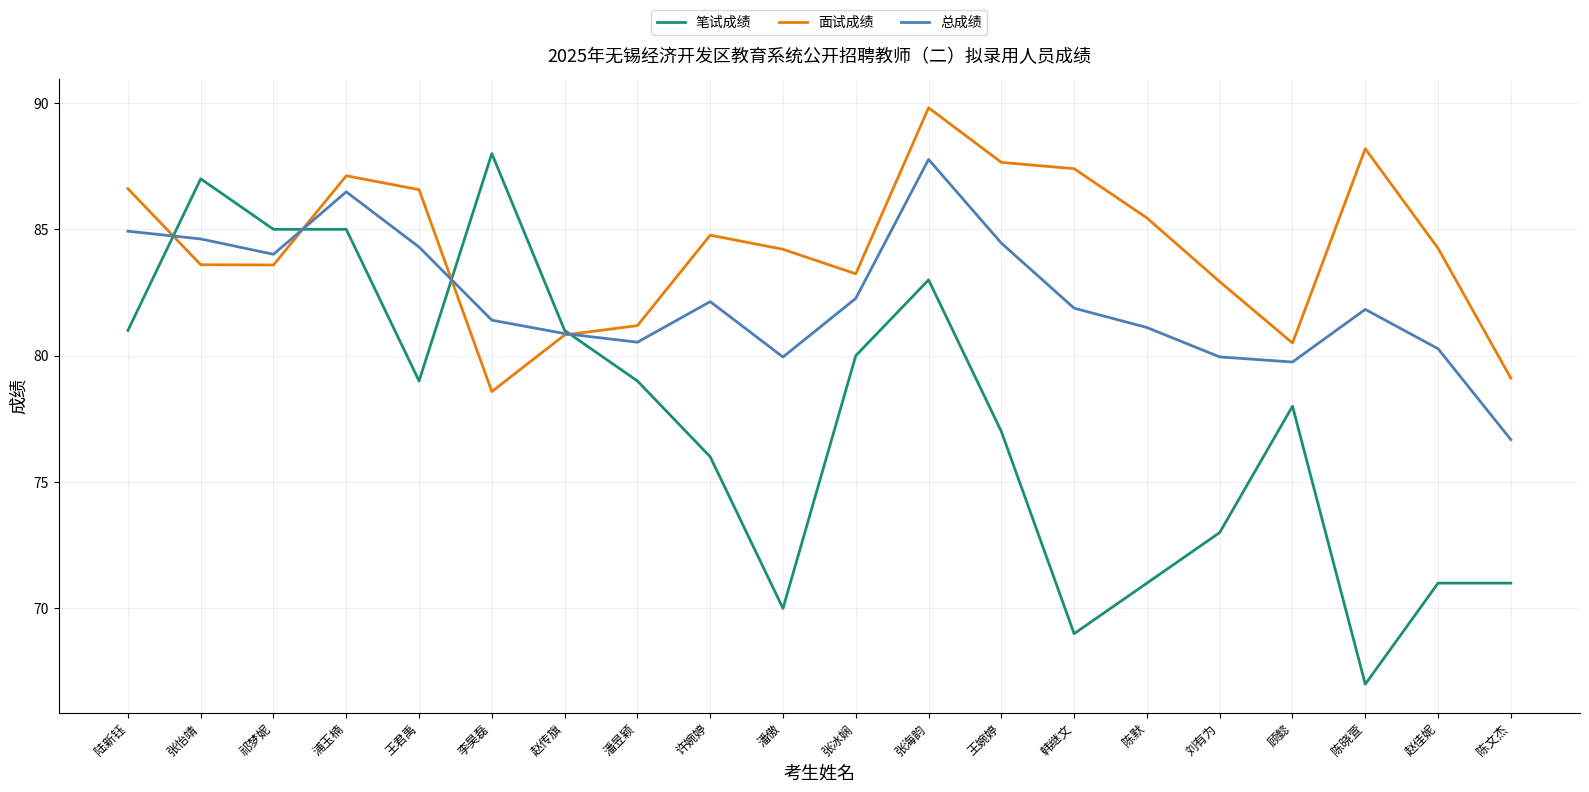

How many intersections are there between 总成绩 and 面试成绩?

4